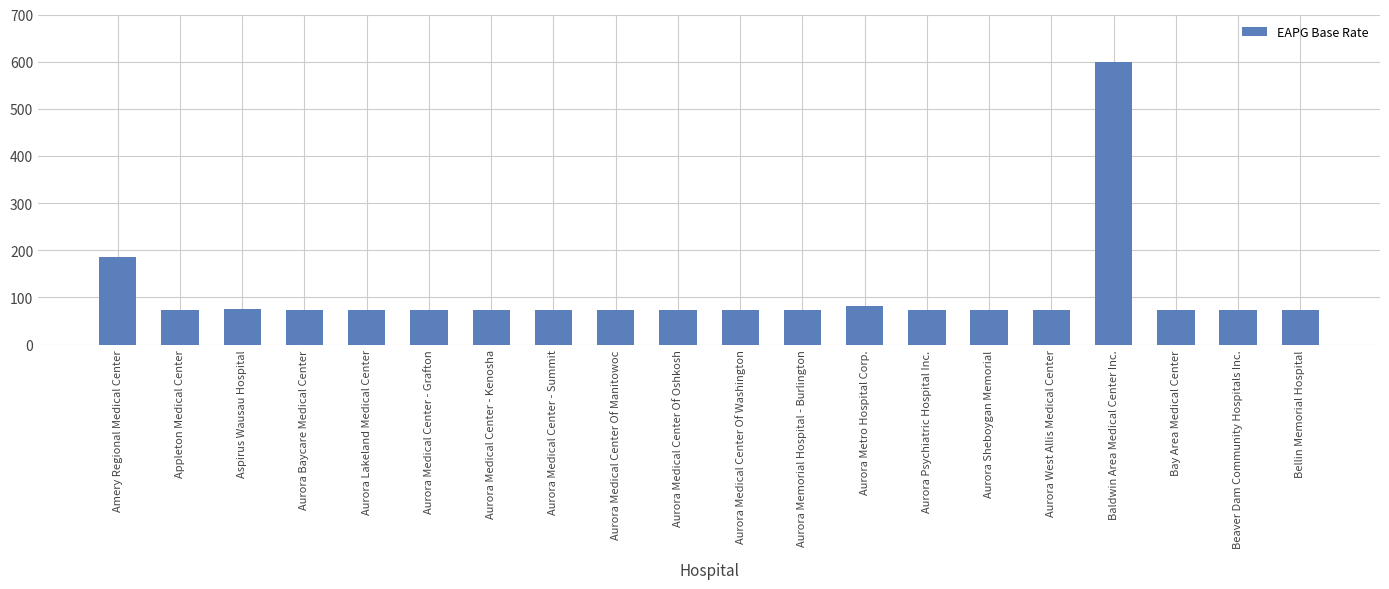

How many bars are there in total?

20